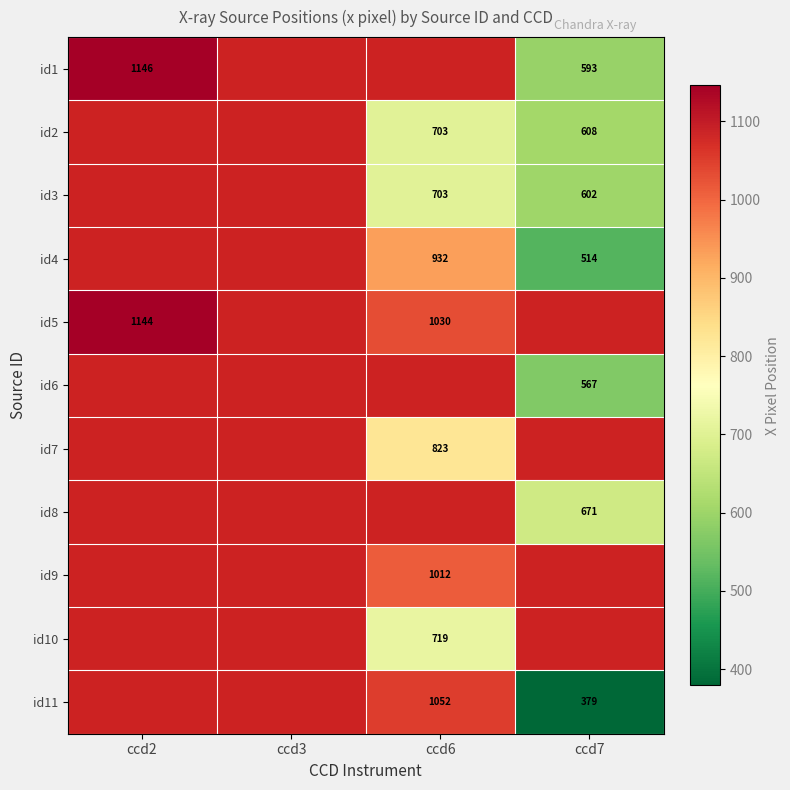

Count the number of categories in the chart.

4